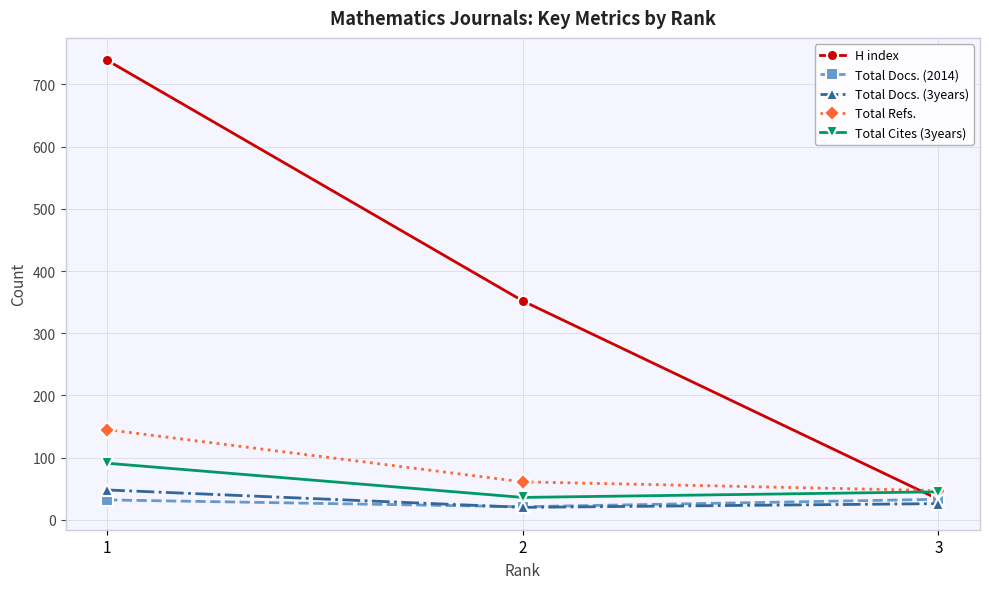

What is the maximum value for Total Refs.?

145